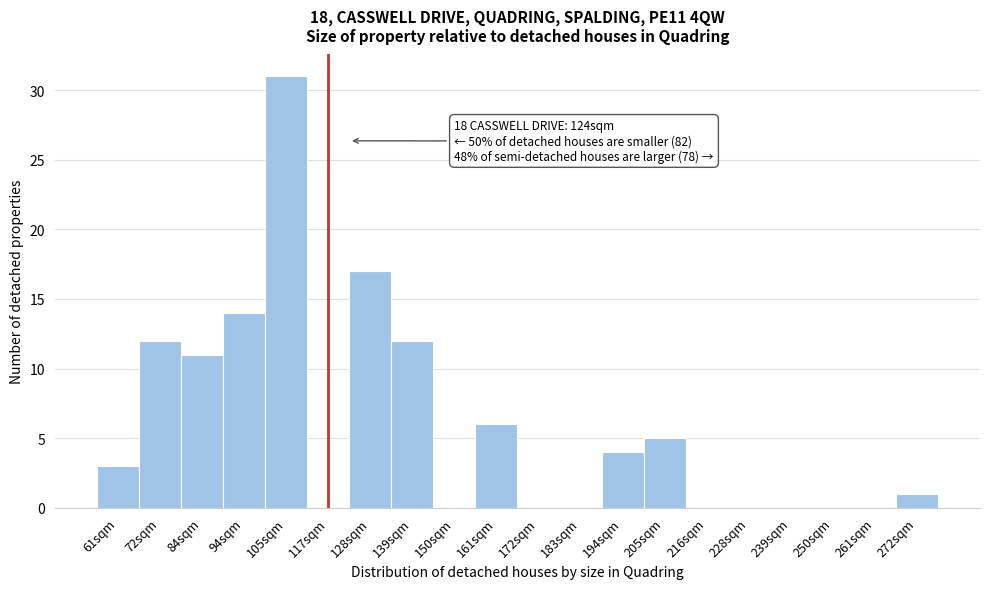

Reading left to right, extract all data points from this chart.

61sqm=3	72sqm=12	84sqm=11	94sqm=14	105sqm=31	117sqm=0	128sqm=17	139sqm=12	150sqm=0	161sqm=6	172sqm=0	183sqm=0	194sqm=4	205sqm=5	216sqm=0	228sqm=0	239sqm=0	250sqm=0	261sqm=0	272sqm=1